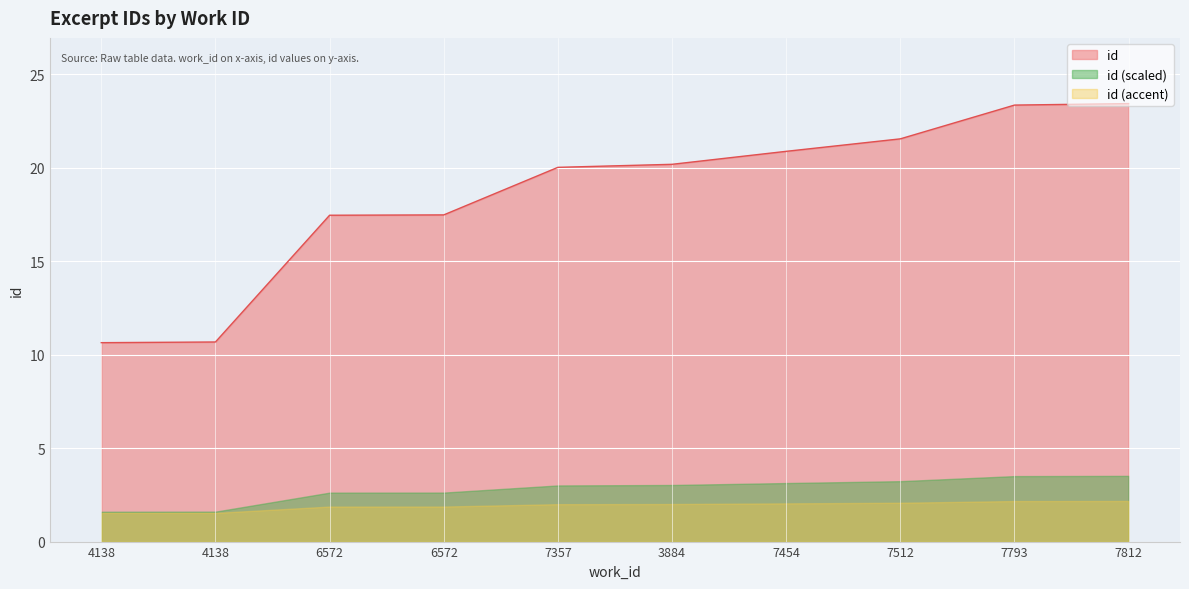

At which label does the data first exceed 20?

7357